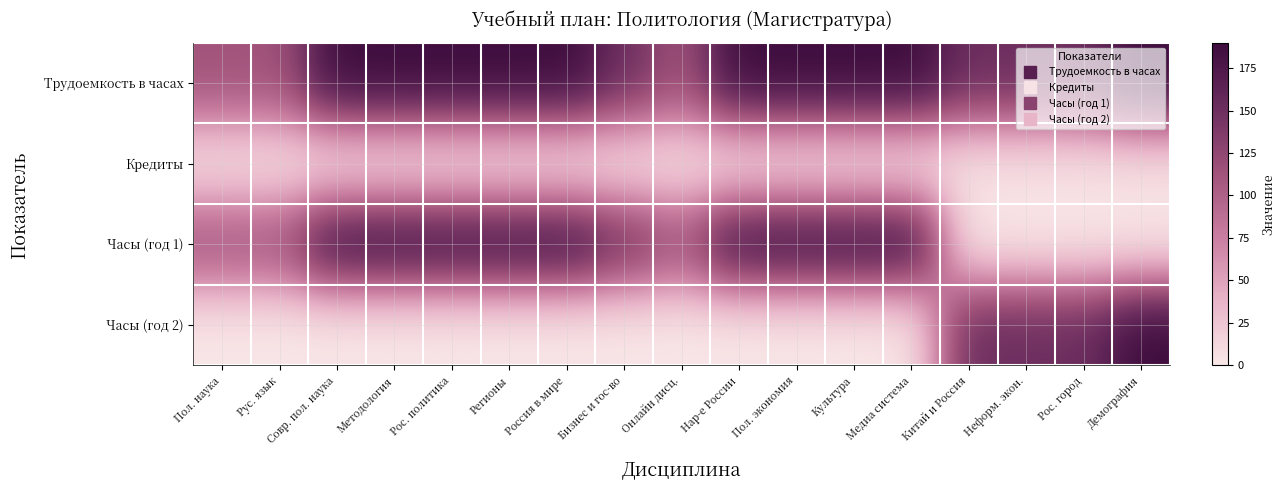

At how many categories does at least one series exceed 163?

10